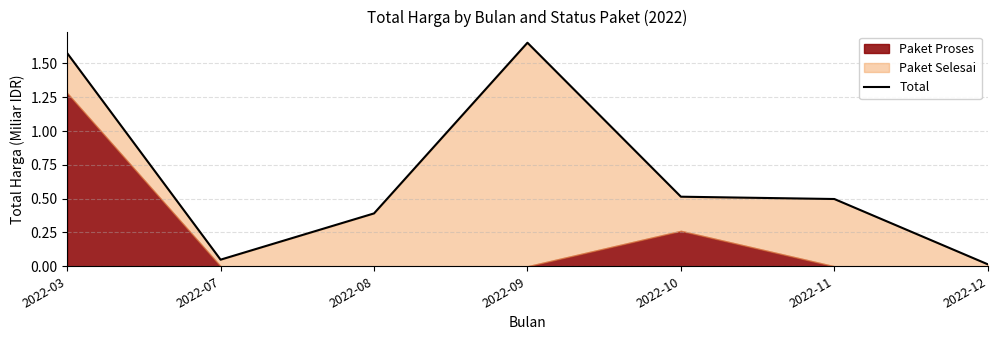

Approximately how many times larger is the value at 2022-11 compared to 2022-03?

0.3